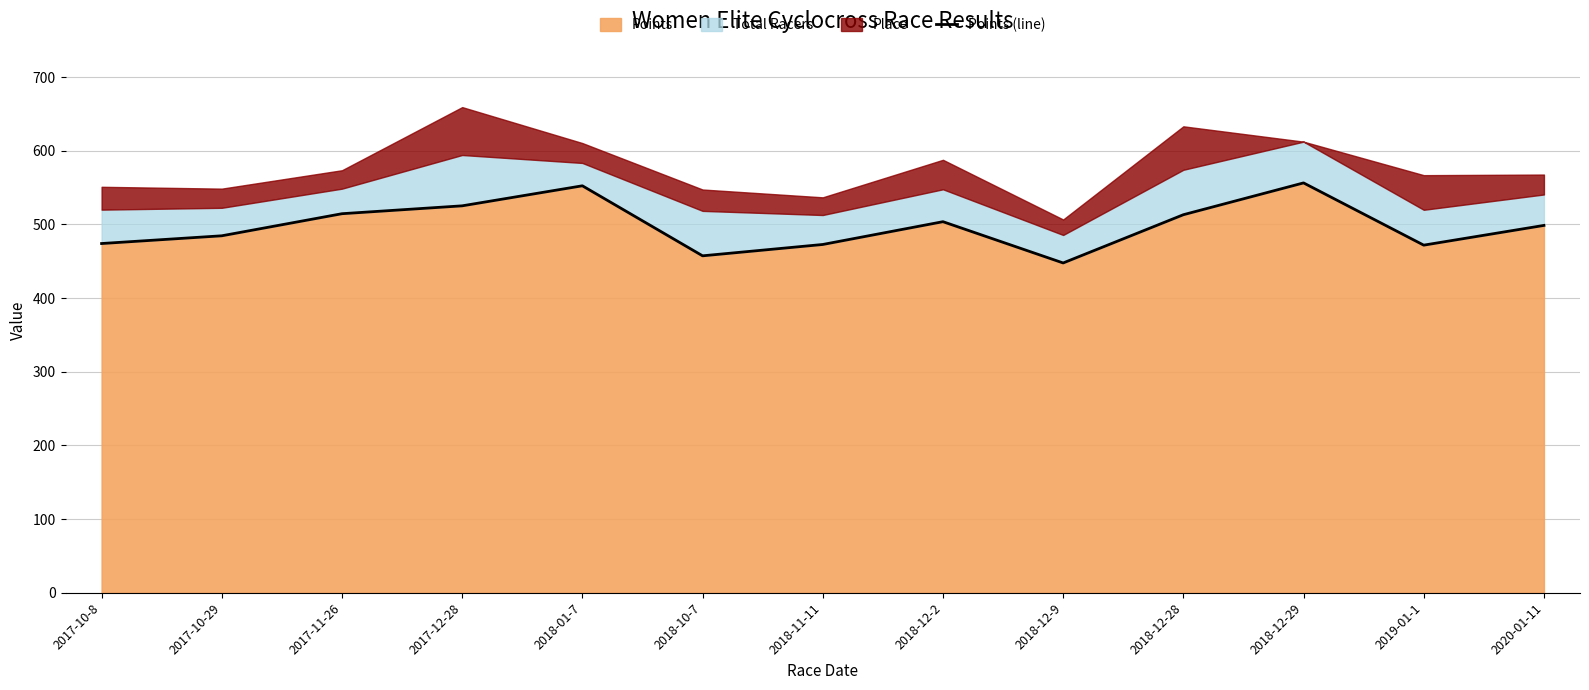

What is the maximum value shown in the chart?

556.3